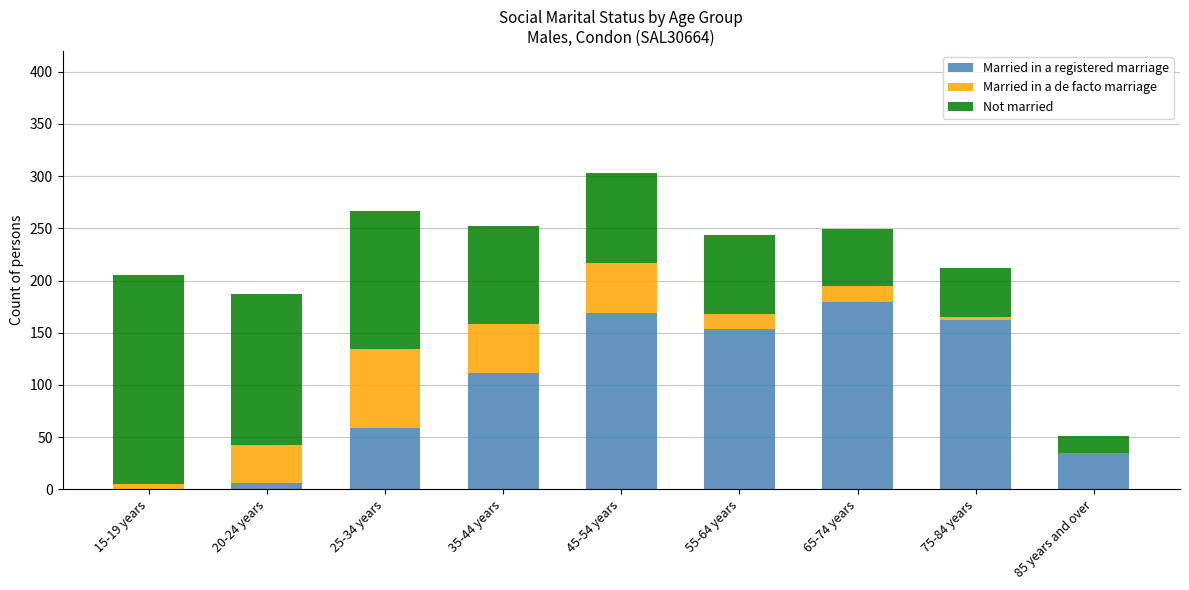

Which category has the highest value in the Married in a registered marriage series?

65-74 years